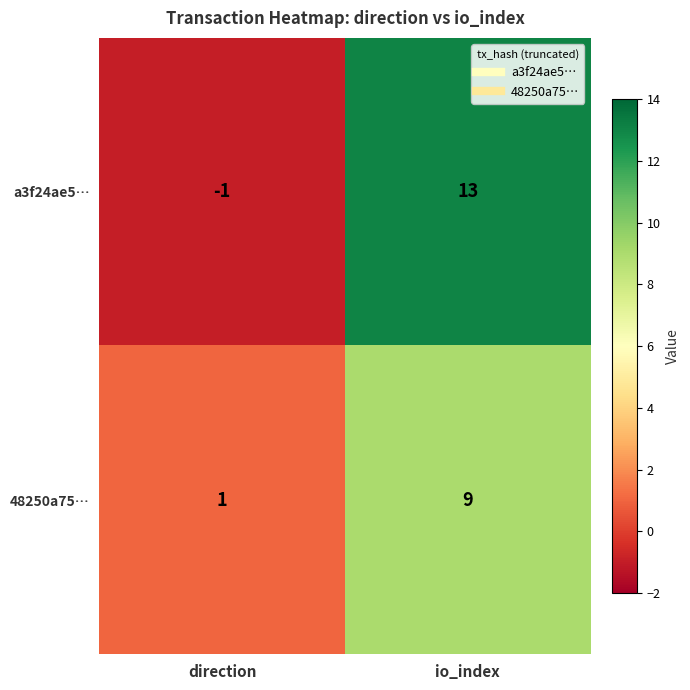

Which series has the widest spread of values?

a3f24ae5…